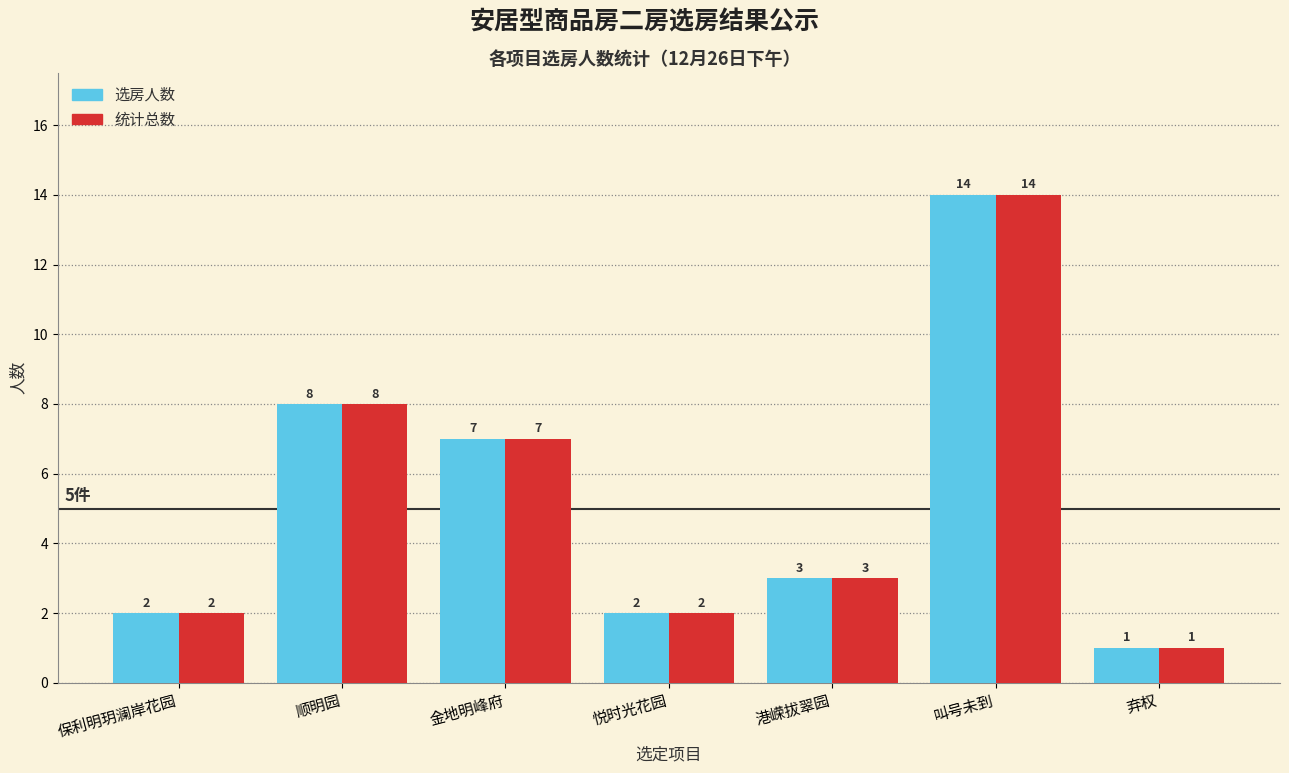

How many values in the 统计总数 series are below 3?

3